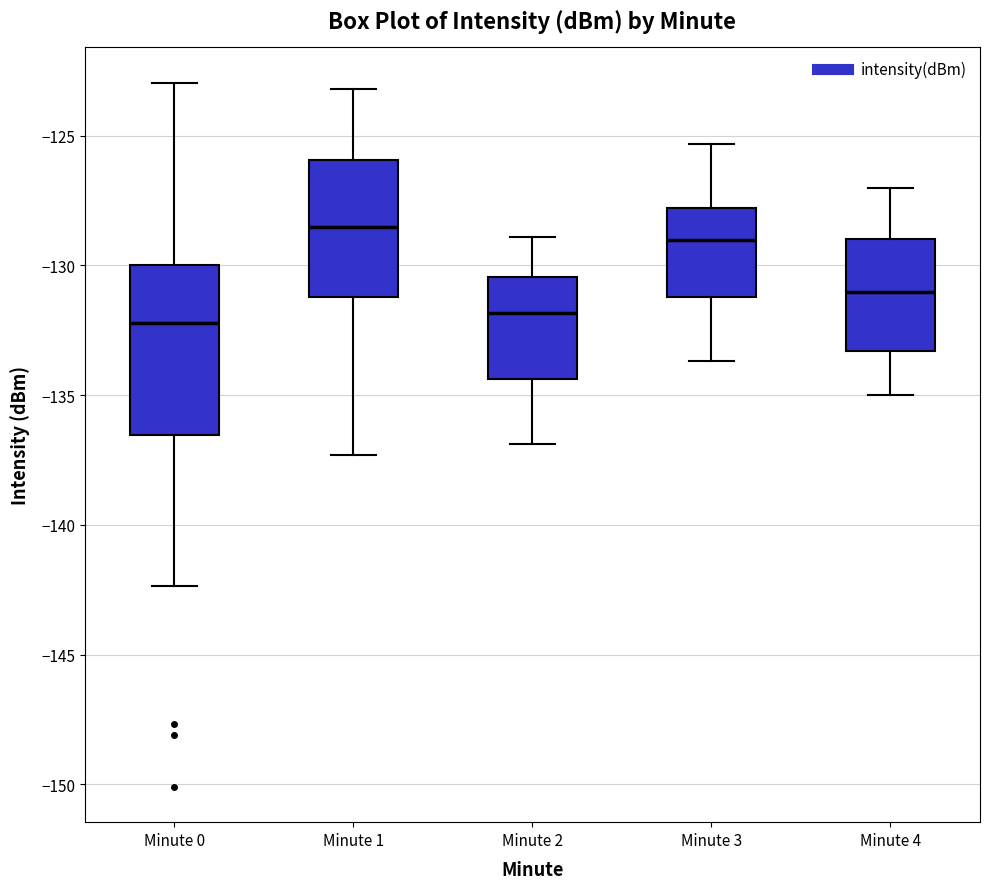

Reading left to right, transcribe this box plot: for each box, give where its median line is, the range the box spans, and where its two whiskers end, as read against the y-axis. The values are not printed on the chart, so give them approximately, as read against the axis.

Minute 0: median -132.0, box -136.5 to -130.0, whiskers -142.5 to -123.0
Minute 1: median -128.5, box -131.0 to -126.0, whiskers -137.5 to -123.0
Minute 2: median -132.0, box -134.5 to -130.5, whiskers -137.0 to -129.0
Minute 3: median -129.0, box -131.0 to -128.0, whiskers -133.5 to -125.5
Minute 4: median -131.0, box -133.5 to -129.0, whiskers -135.0 to -127.0